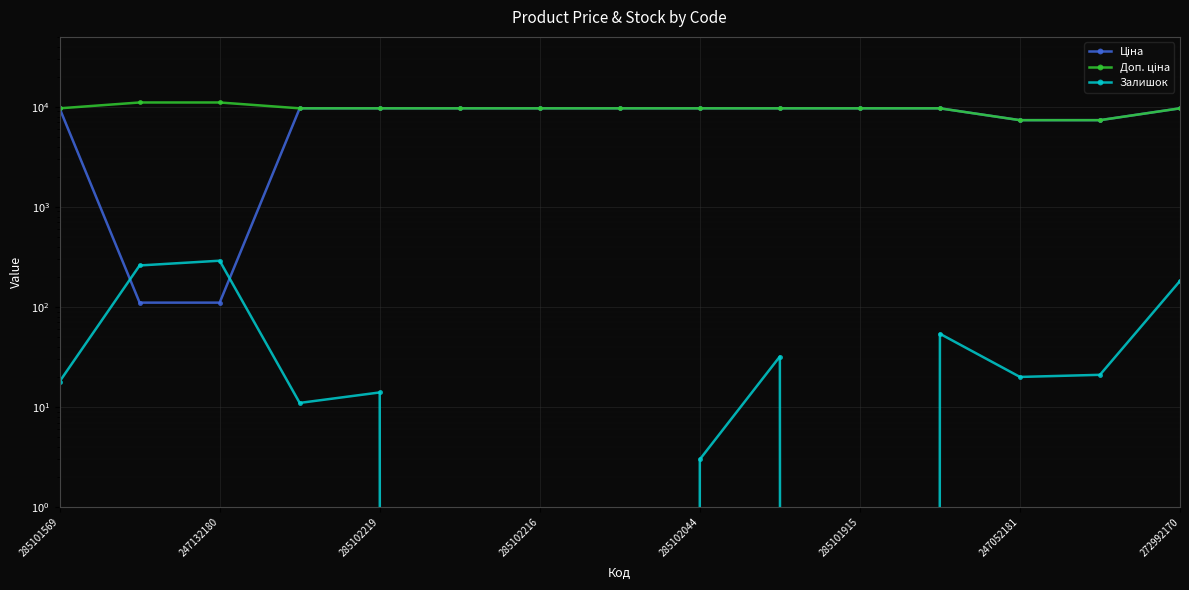

At which label does Доп. ціна first exceed 9664?

285101569